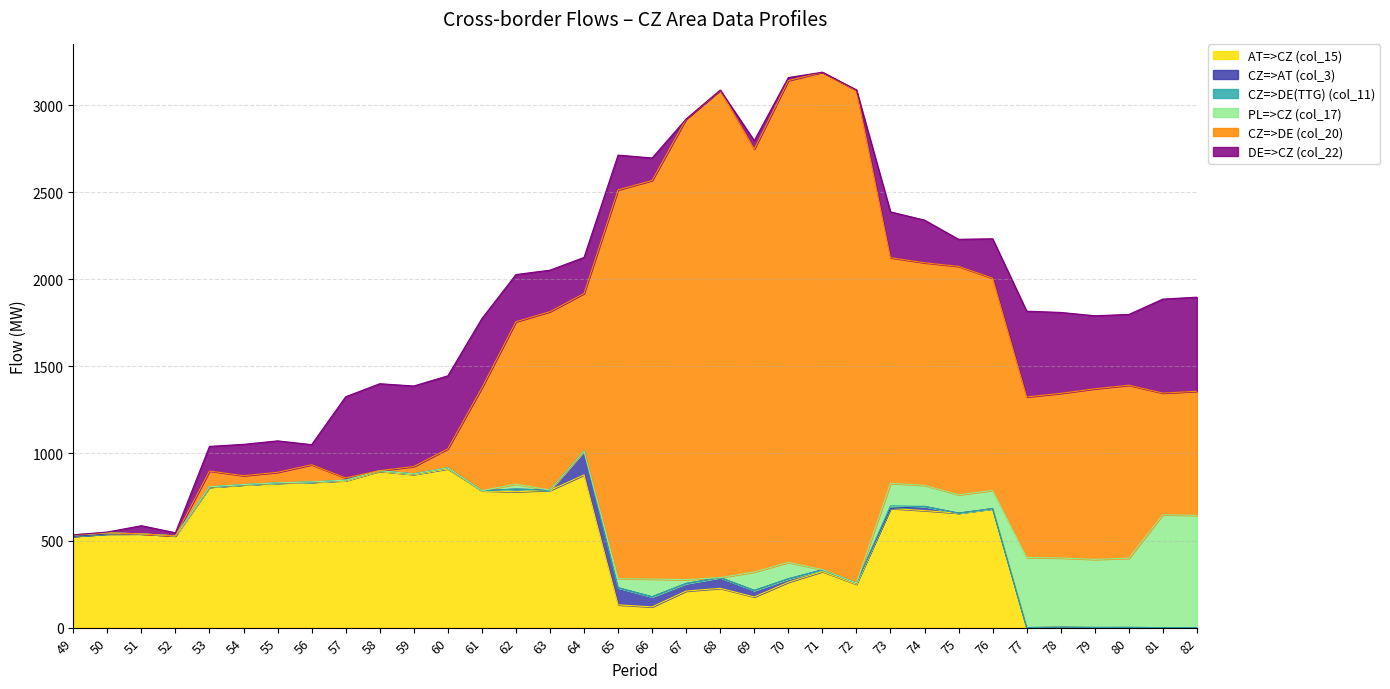

Is the value of CZ=>AT (col_3) at 77 greater than the value of DE=>CZ (col_22) at 50?

No